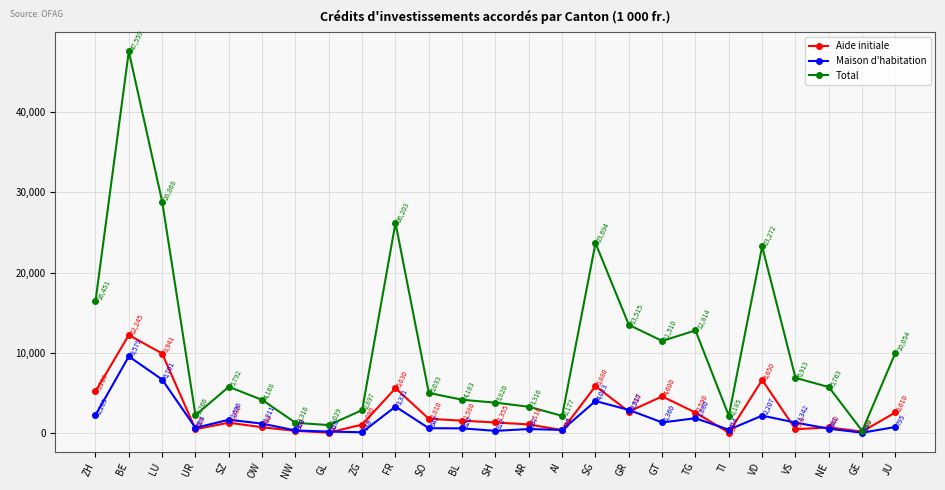

What is the total value across all series at TI?

2729.0